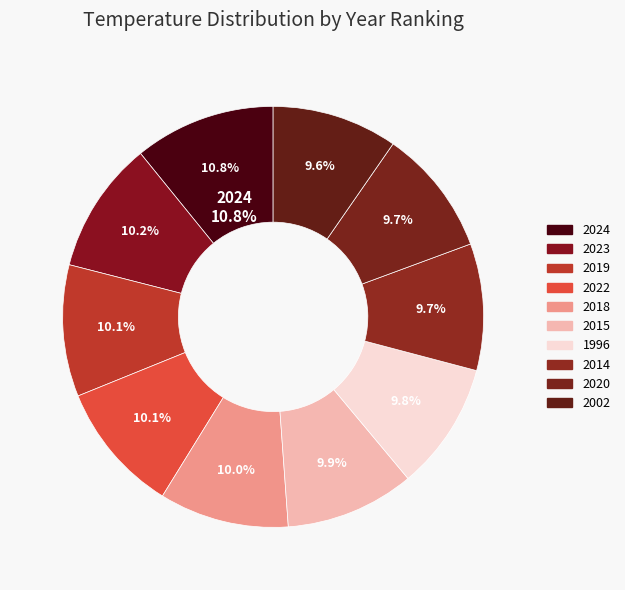

True or false: 2023 accounts for 20% of the total.

False